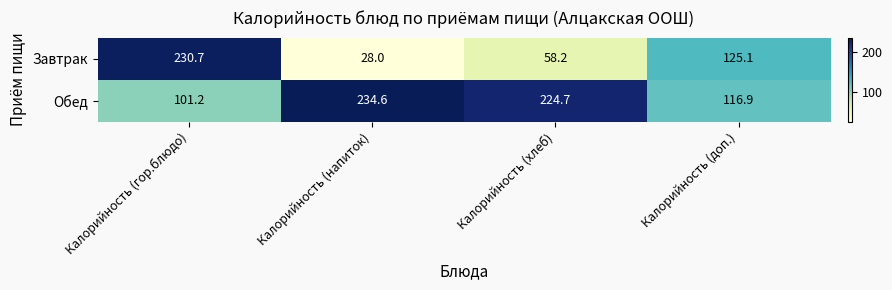

List the series in order of their overall mean, highest first.

Обед, Завтрак